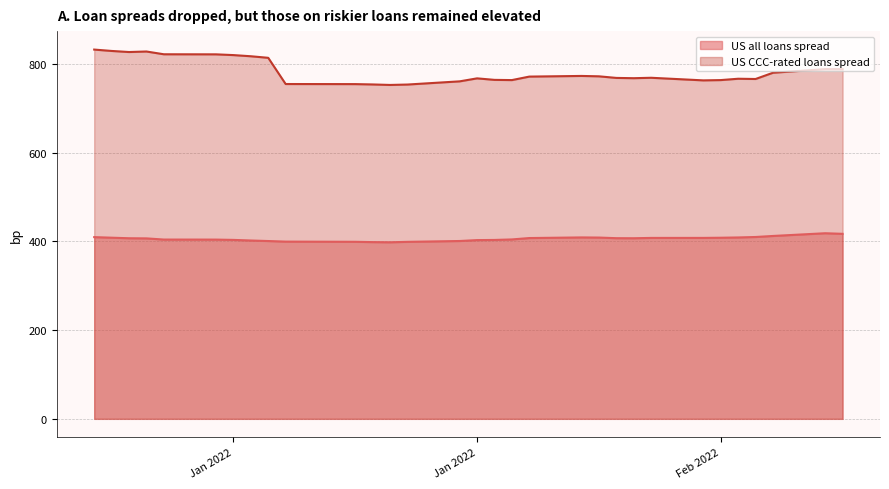

Which category has the highest value in the US all loans spread series?

2022-02-14